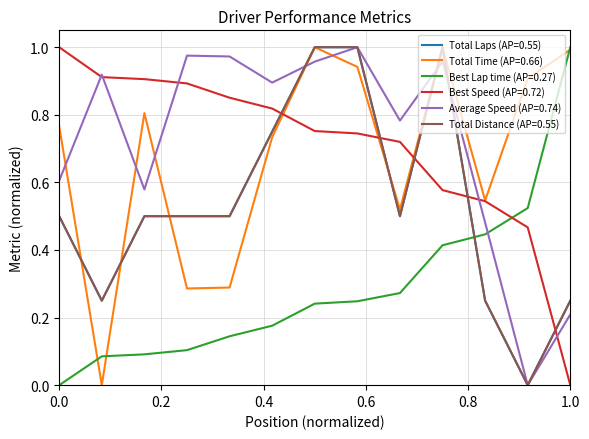

Does the chart have visible grid lines?

Yes